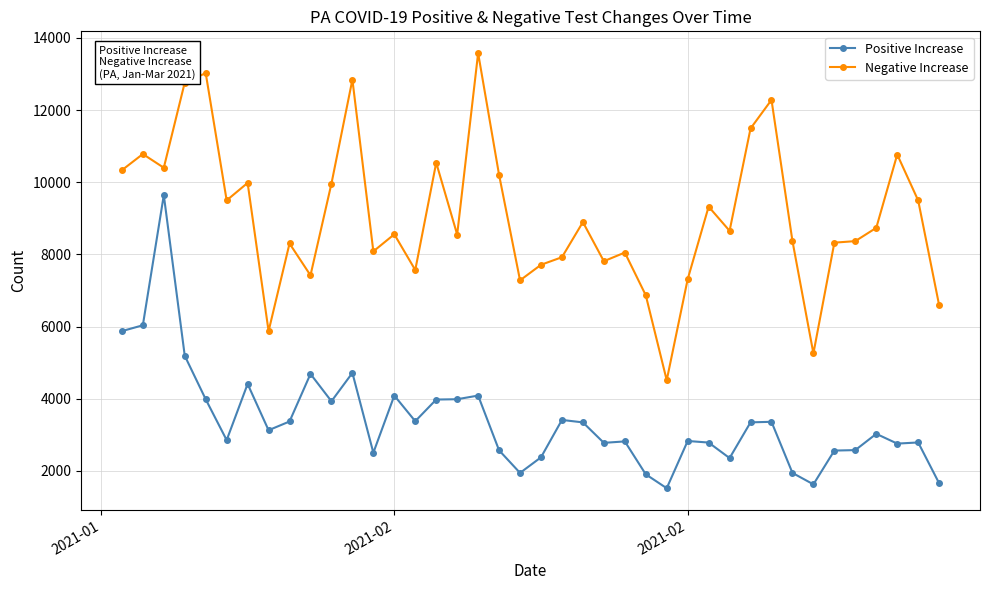

Rank the series by their maximum value, from lowest to highest.

Positive Increase, Negative Increase